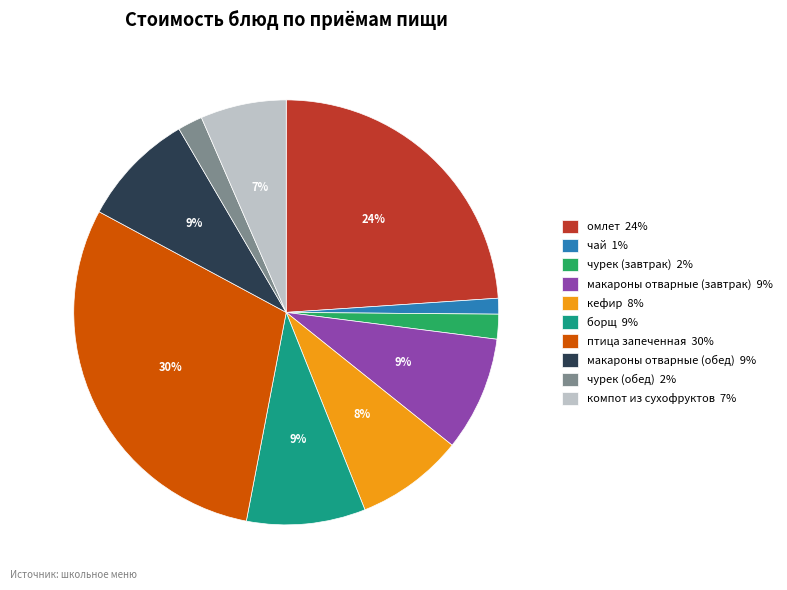

Which slice is the smallest?

чай